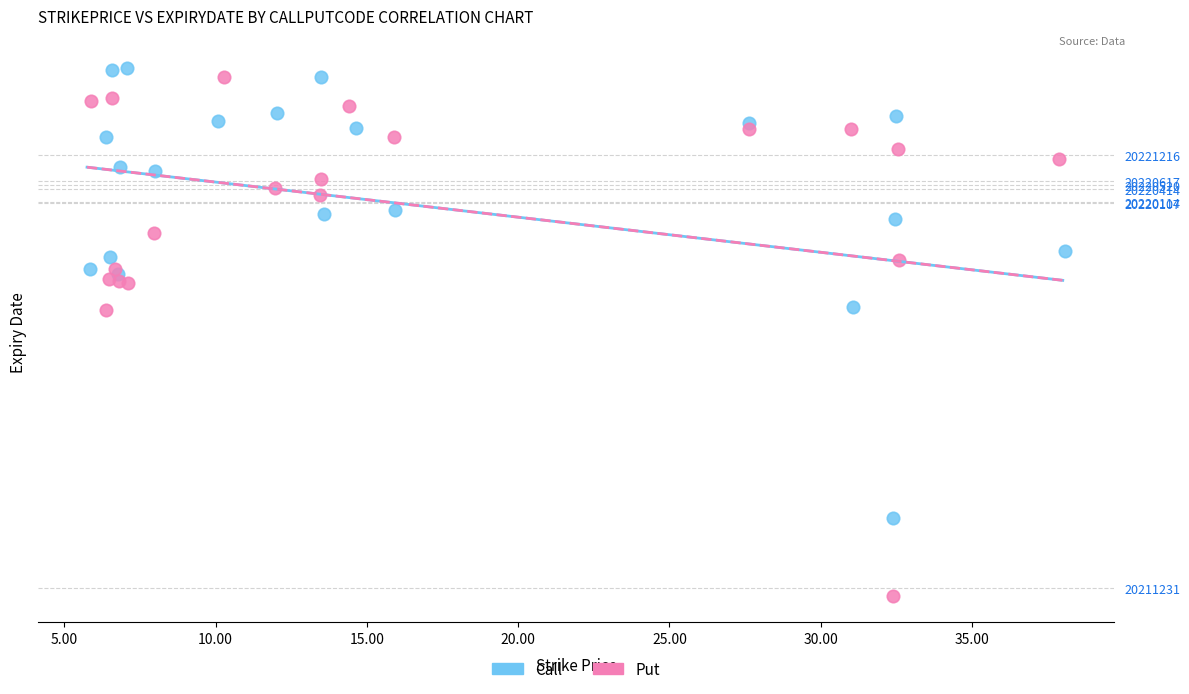

Which series contains the lowest Y value?

Put